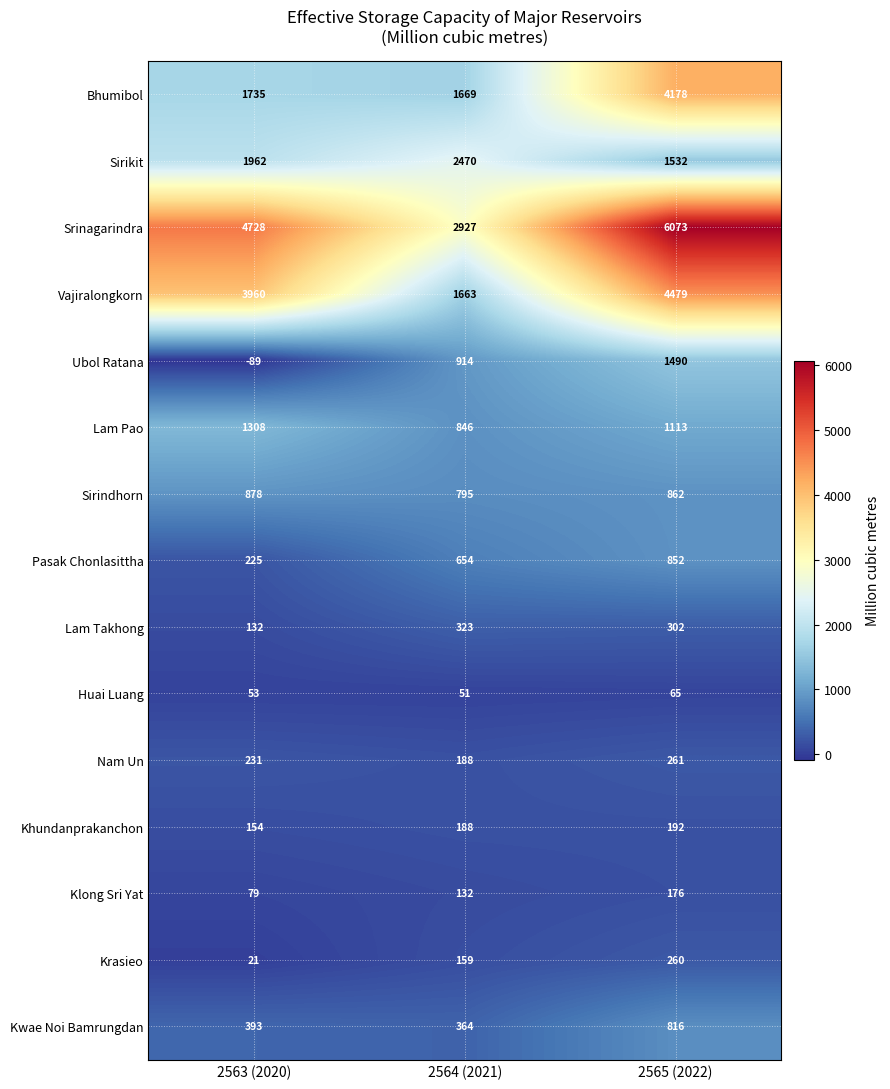

List the series in order of their peak value, lowest first.

Huai Luang, Klong Sri Yat, Khundanprakanchon, Krasieo, Nam Un, Lam Takhong, Kwae Noi Bamrungdan, Pasak Chonlasittha, Sirindhorn, Lam Pao, Ubol Ratana, Sirikit, Bhumibol, Vajiralongkorn, Srinagarindra